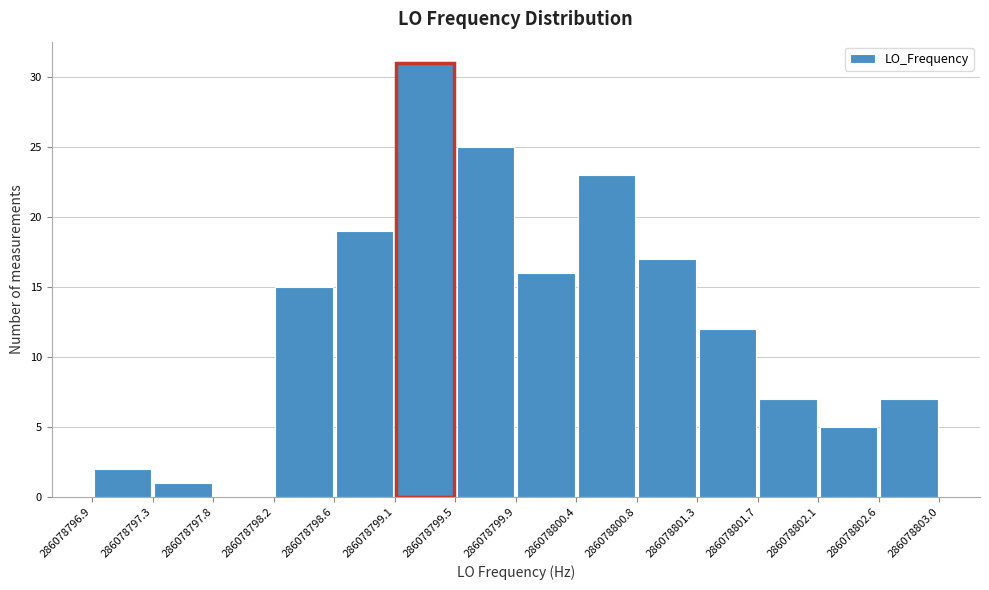

Reading left to right, transcribe this chart: for each bar, give the range it covers on the x-axis and its height. The values are not printed on the chart, so give them approximately, as read against the axis.

286078796.9 to 286078797.3: 2
286078797.3 to 286078797.8: 1
286078797.8 to 286078798.2: 0
286078798.2 to 286078798.6: 15
286078798.6 to 286078799.1: 19
286078799.1 to 286078799.5: 31
286078799.5 to 286078799.9: 25
286078799.9 to 286078800.4: 16
286078800.4 to 286078800.8: 23
286078800.8 to 286078801.3: 17
286078801.3 to 286078801.7: 12
286078801.7 to 286078802.1: 7
286078802.1 to 286078802.6: 5
286078802.6 to 286078803.0: 7